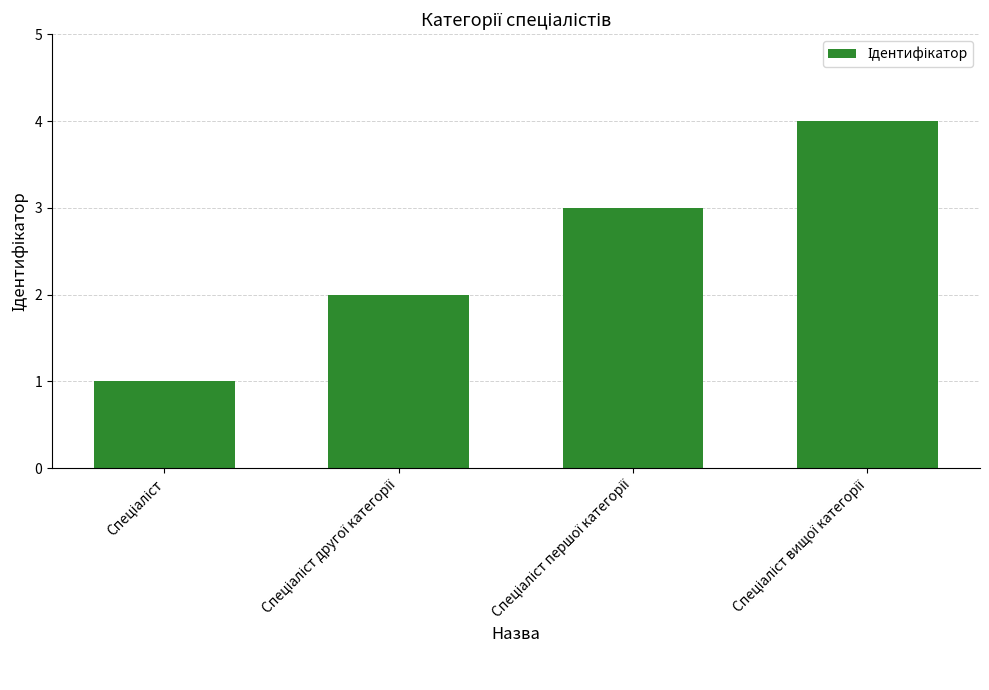

How many values are between 2 and 4?

3